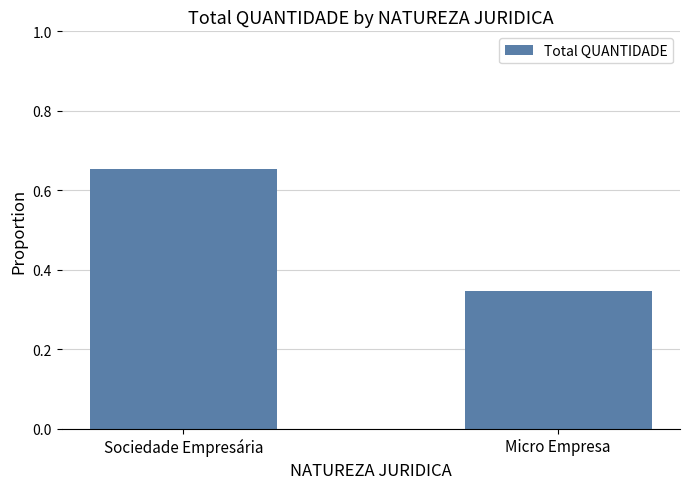

Rank the categories by value from lowest to highest.

Micro Empresa, Sociedade Empresária